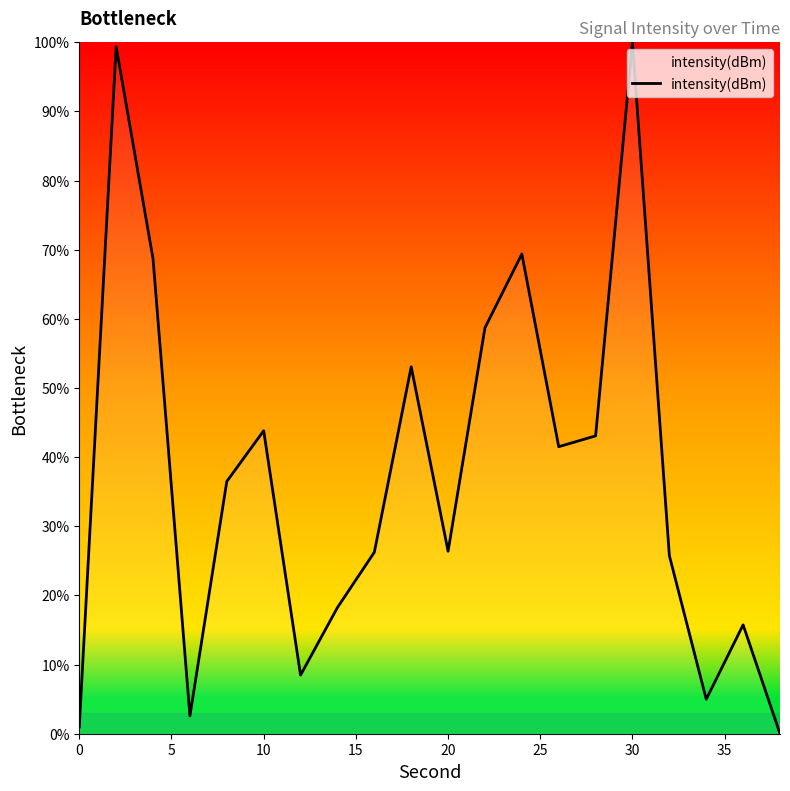

How many interior local peaks (higher than both neighbors) does the data have?

6